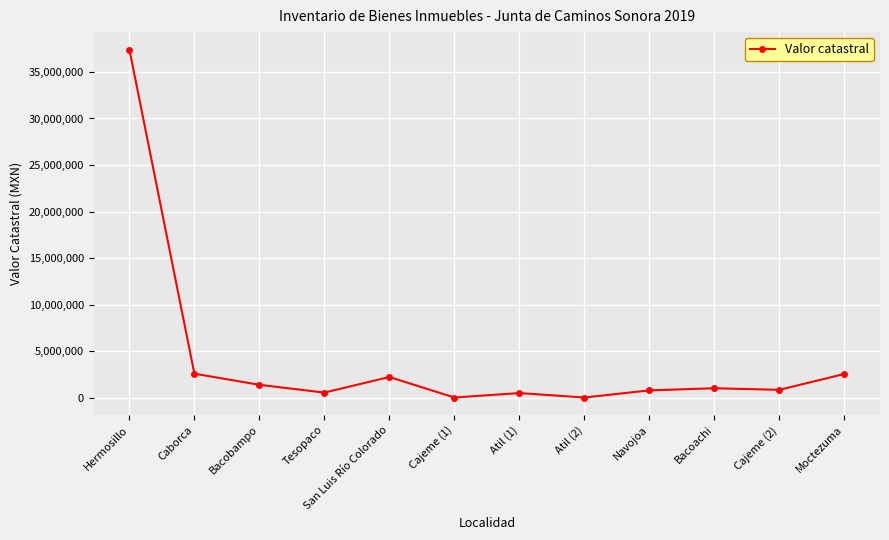

Where is the data nearest to the value 18708436?

Caborca